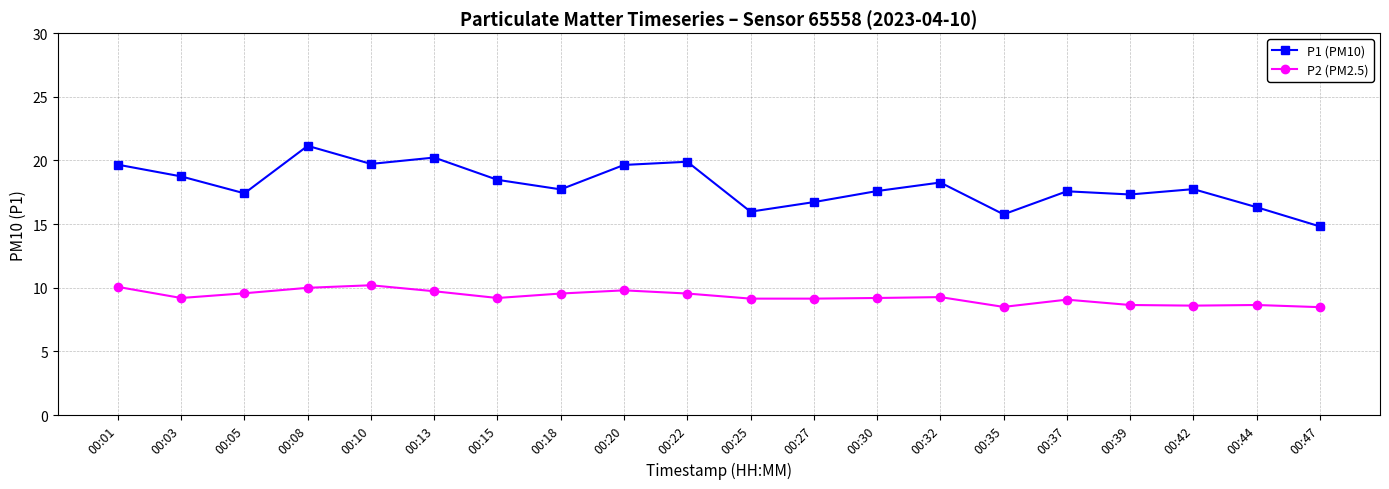

What is the value of the P2 (PM2.5) point at the 15th from the left?

8.5